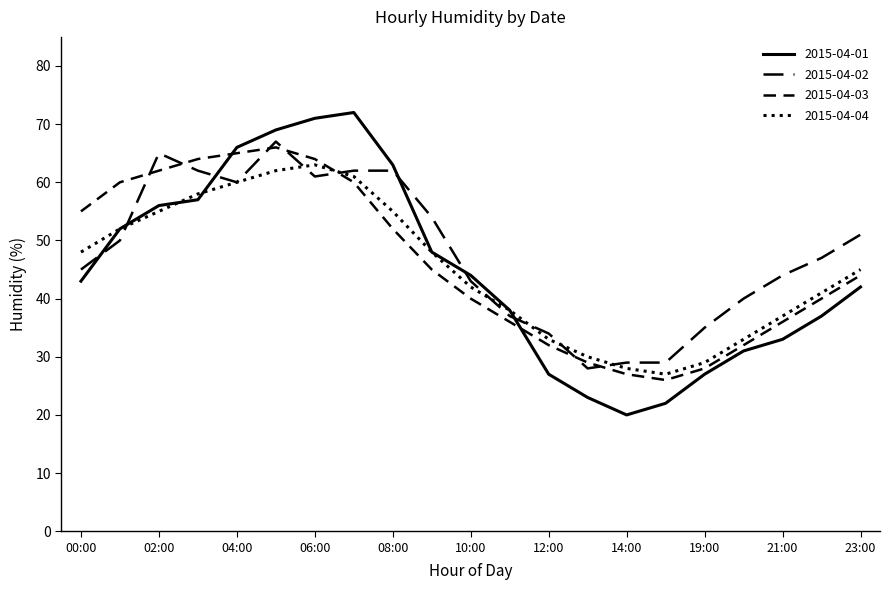

Which category has the highest value across all series?

07:00